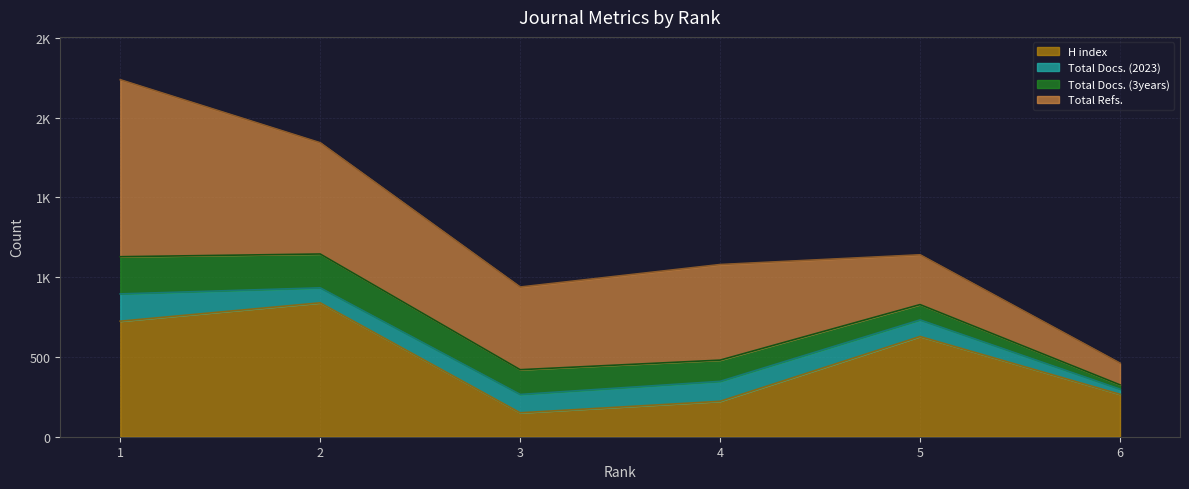

In Total Docs. (2023), how many points are higher than both neighbors (excluding endpoints)?

1